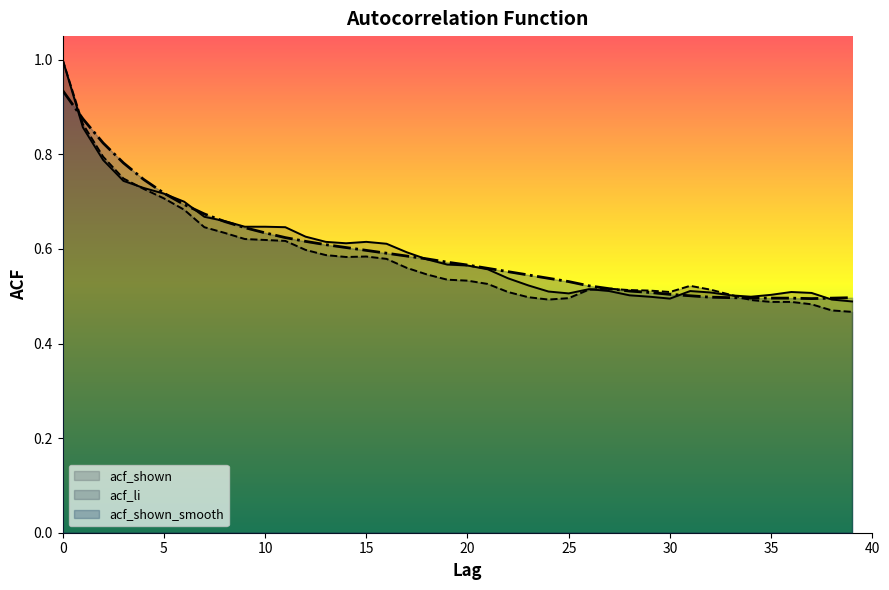

Which series ends up on top after the final intersection of acf_shown_smooth and acf_shown?

acf_shown_smooth